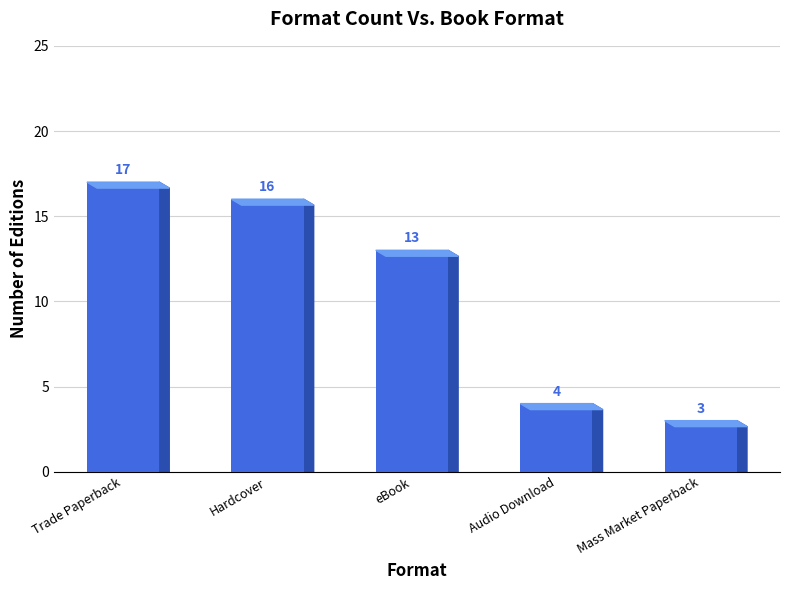

Reading left to right, list all the values displayed in this chart.

Trade Paperback=17	Hardcover=16	eBook=13	Audio Download=4	Mass Market Paperback=3